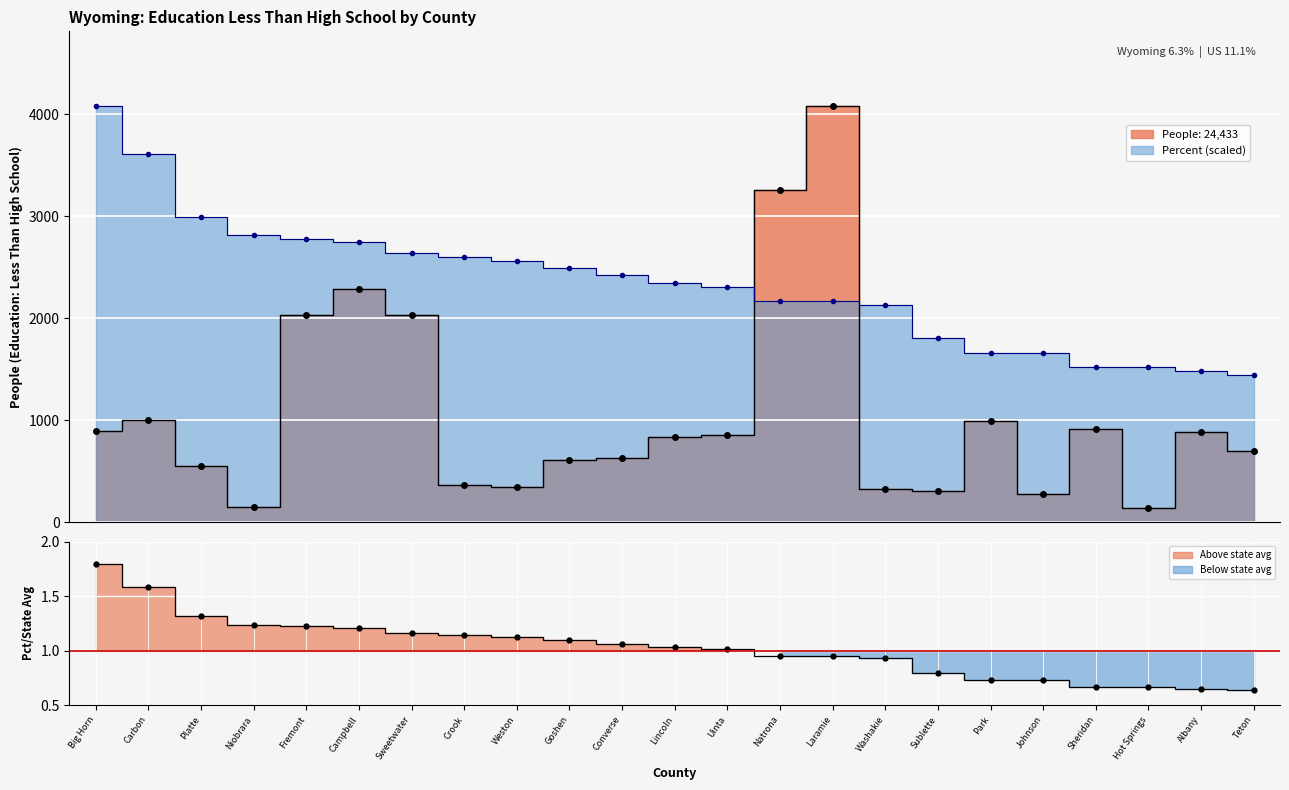

What is the value of the Value (Percent) point at the 9th from the left?

2562.3